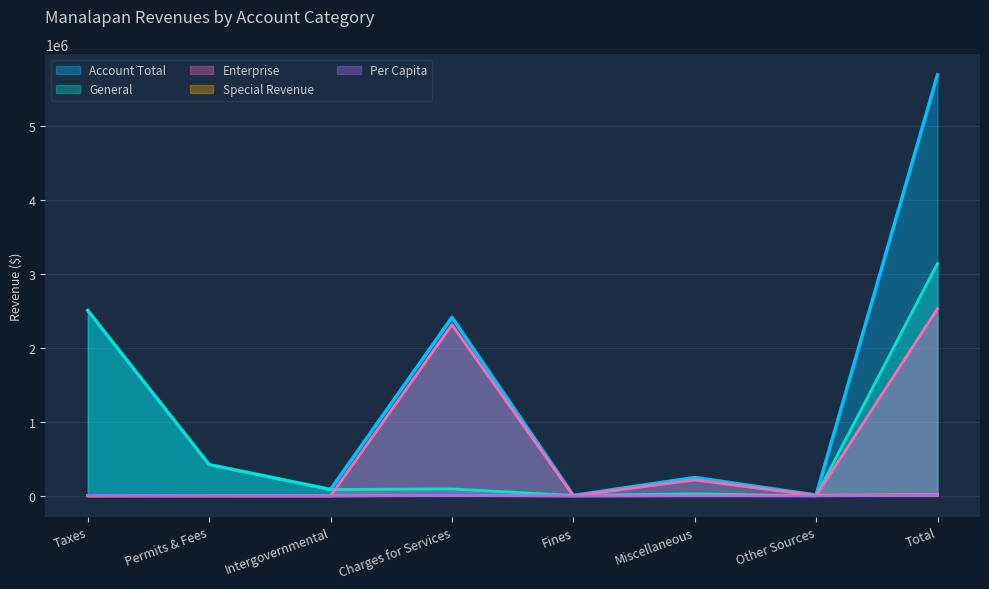

True or false: Per Capita and Special Revenue cross at least once.

True